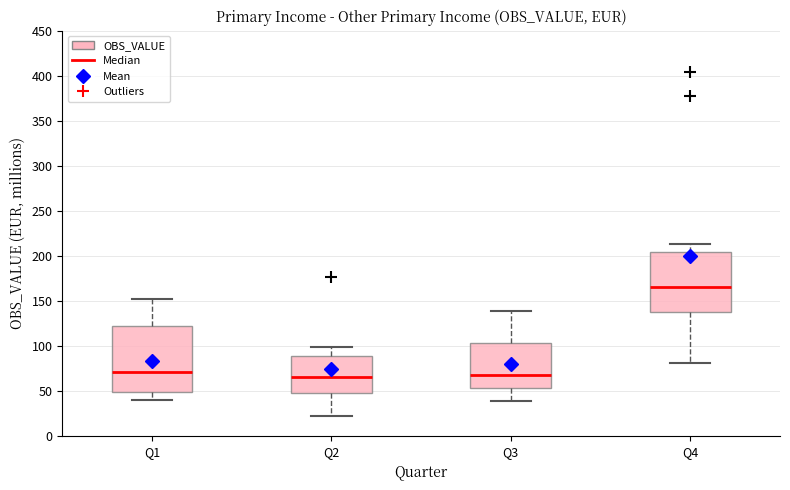

Reading left to right, read every box against the y-axis: the position of its median line, the range the box covers, and the ends of its whiskers. The values are not printed on the chart, so give them approximately, as read against the axis.

Q1: median 70, box 50 to 120, whiskers 40 to 150
Q2: median 65, box 45 to 90, whiskers 20 to 100
Q3: median 70, box 55 to 105, whiskers 40 to 140
Q4: median 165, box 135 to 205, whiskers 80 to 215